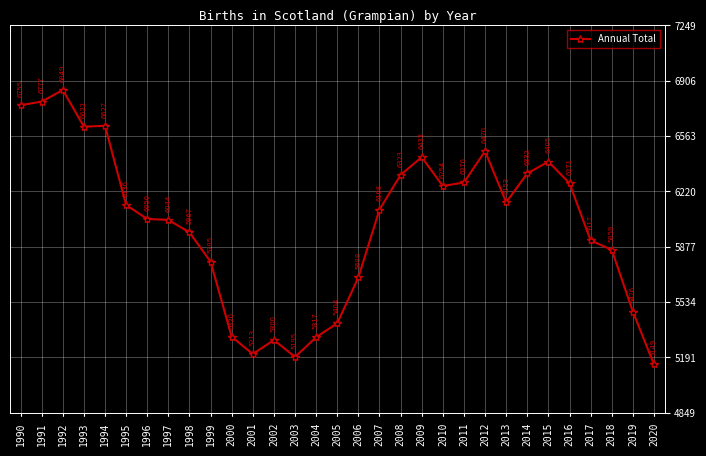

At which label is the value closest to 5999?

1998